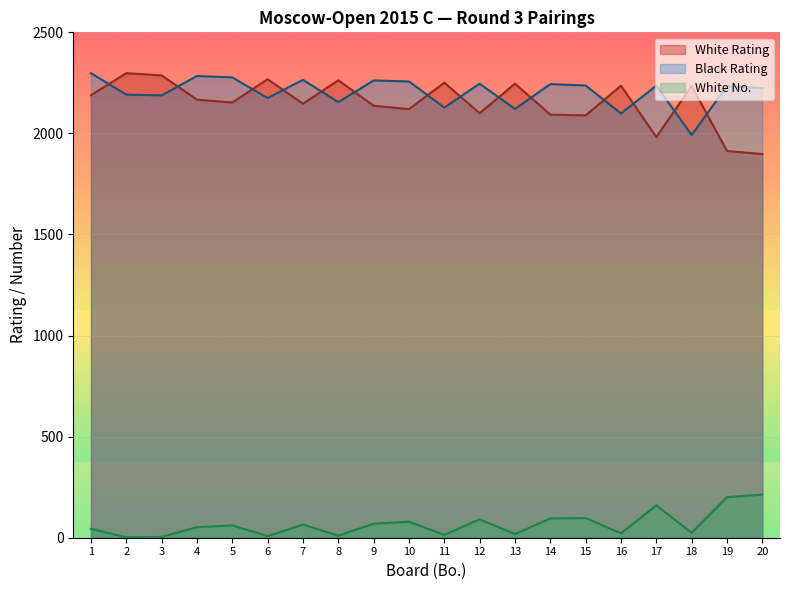

What is the maximum value shown in the chart?

2298